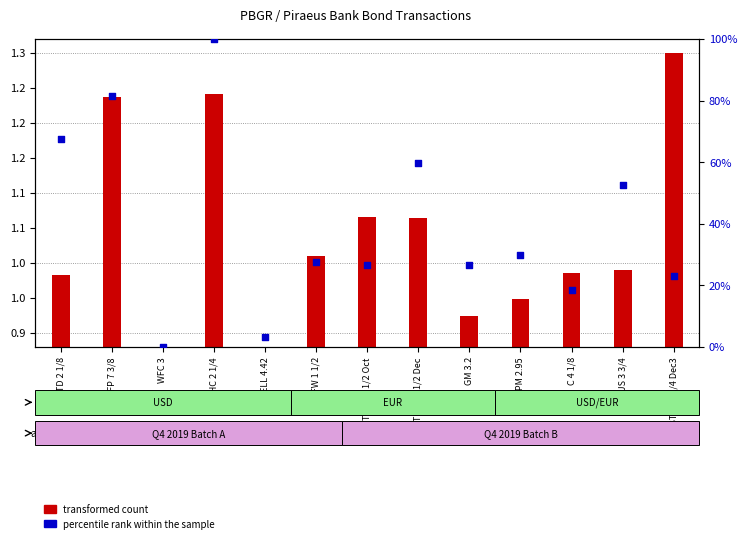

Which series contains the highest Y value?

percentile rank within the sample